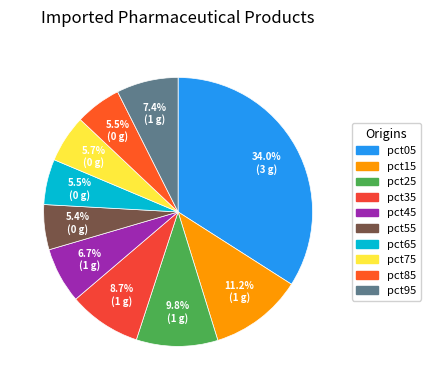

Is the sum of pct35 and pct85 greater than half?

No